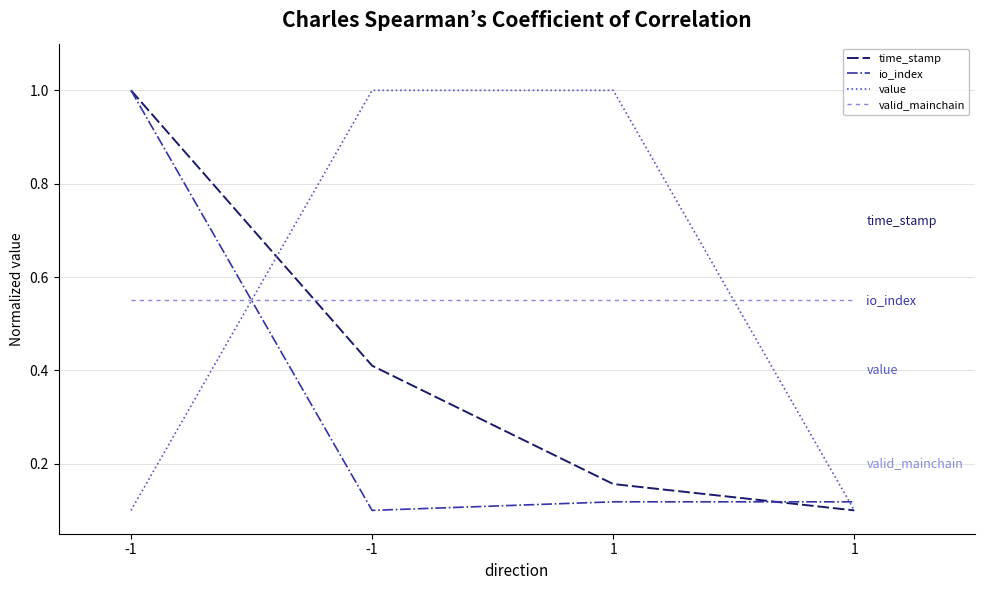

What value does the value series have at 1?

1.0